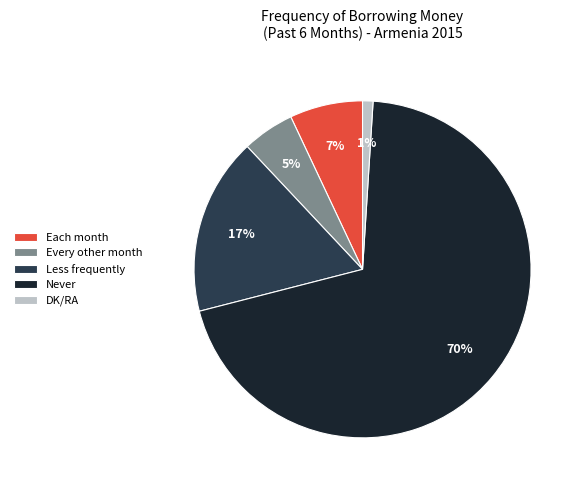

Rank the categories by value from lowest to highest.

DK/RA, Every other month, Each month, Less frequently, Never